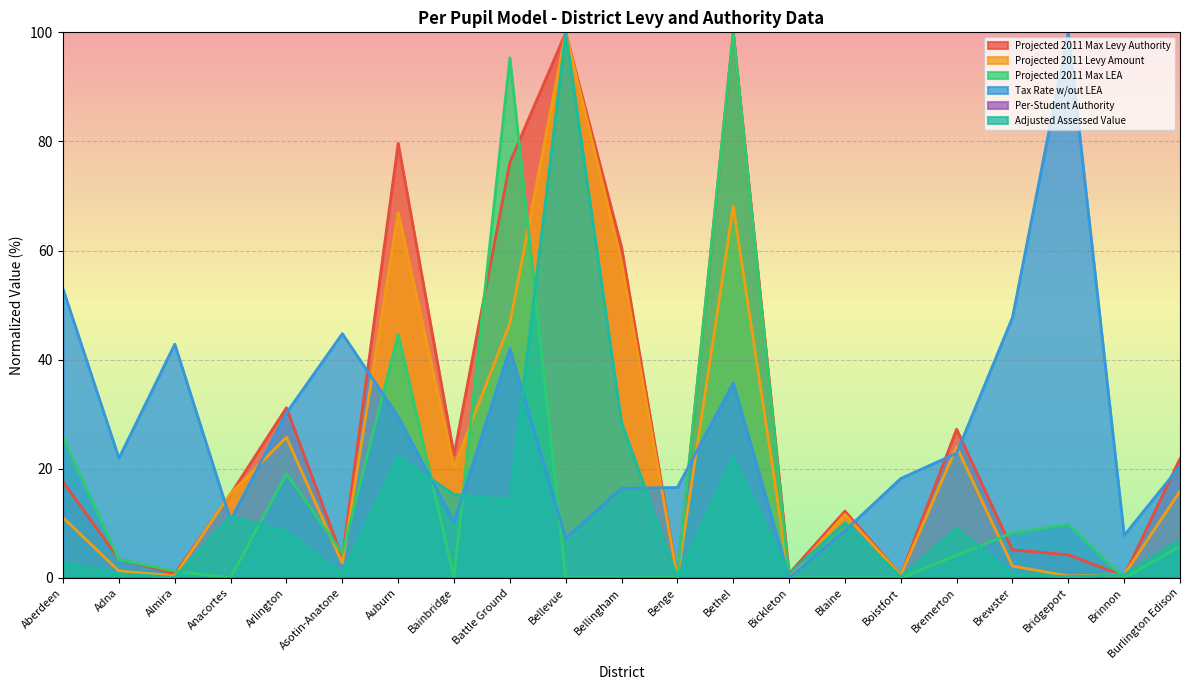

What is the greatest value displayed?

100.0